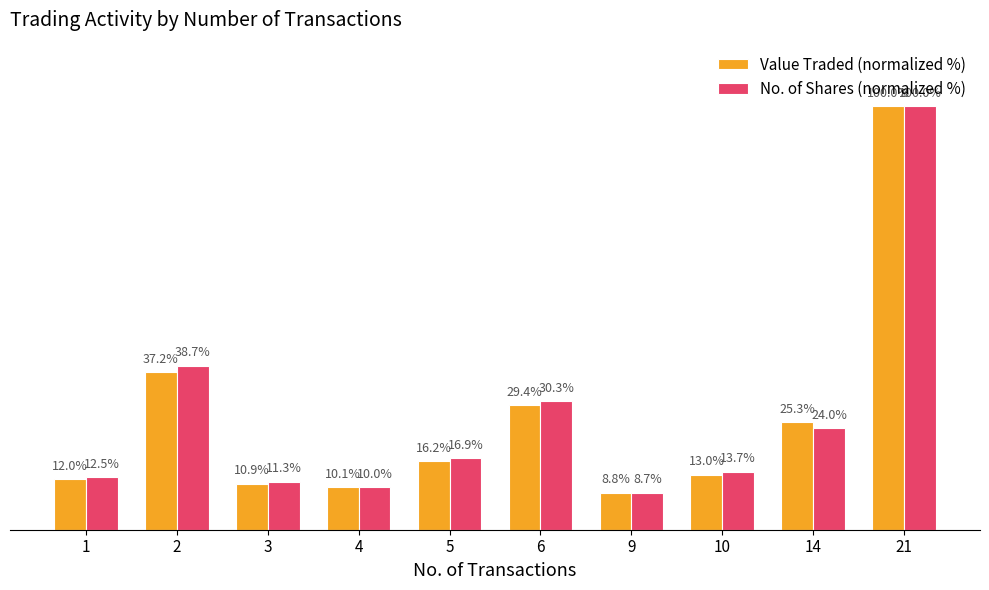

Which series has the largest range (max minus min)?

No. of Shares (normalized %)